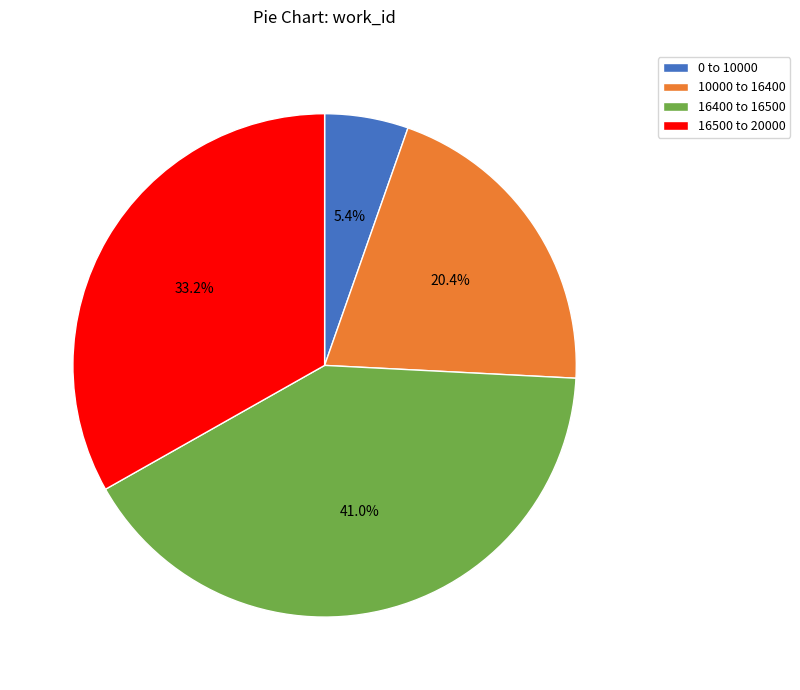

Count the number of slices in the pie.

4